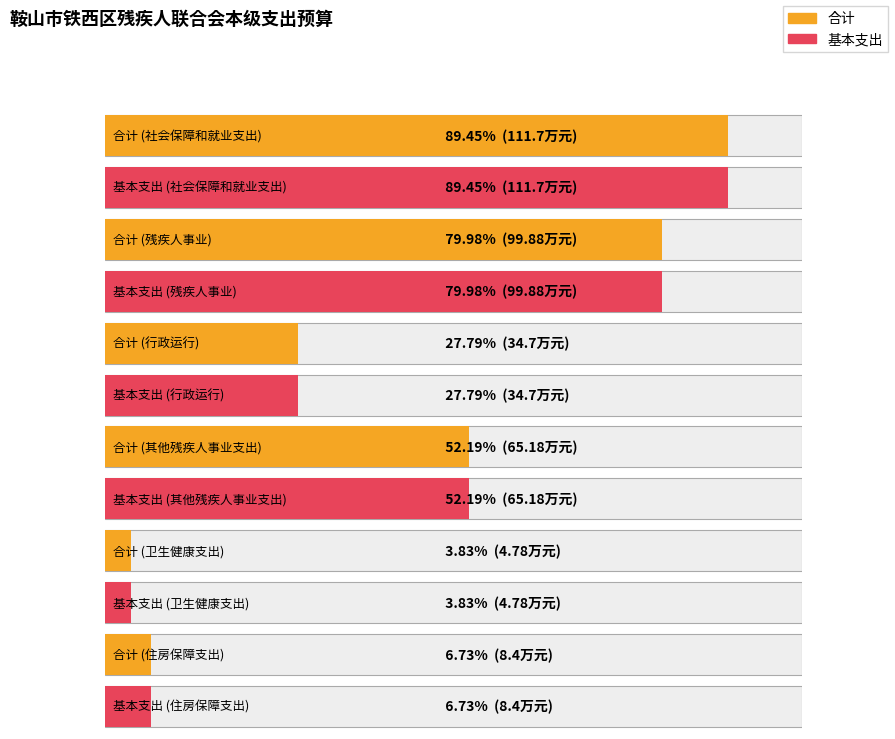

What is the total value across all series at 行政运行?

69.4